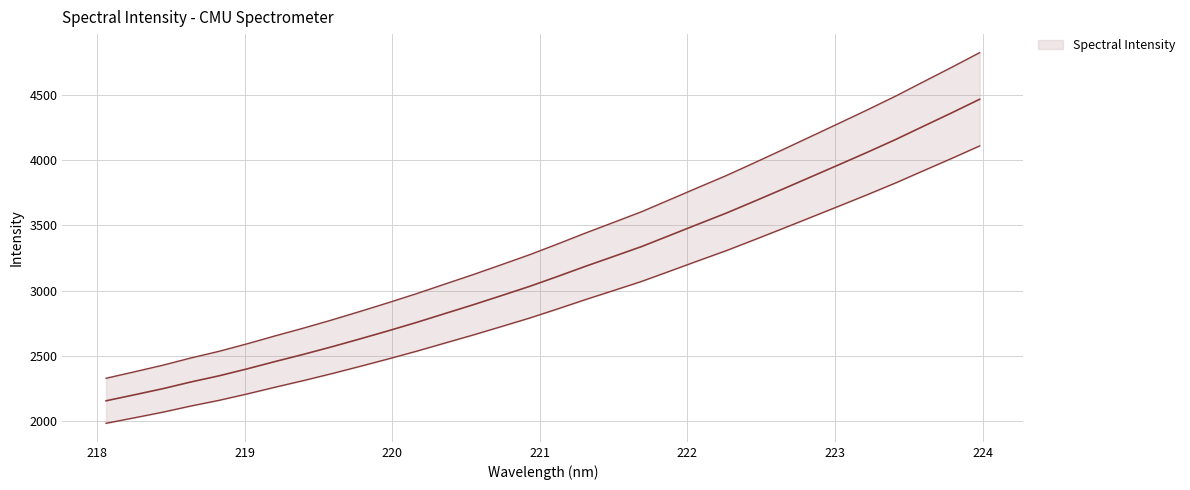

Reading left to right, transcribe all the data shown in this chart.

2329.0	2378.4	2428.6	2484.3	2535.4	2593.1	2654.3	2713.5	2775.7	2840.9	2907.7	2976.9	3049.8	3122.3	3197.8	3274.3	3356.8	3441.6	3523.4	3605.8	3698.0	3790.6	3882.1	3980.3	4080.1	4181.1	4282.4	4384.6	4489.6	4600.5	4711.0	4824.1